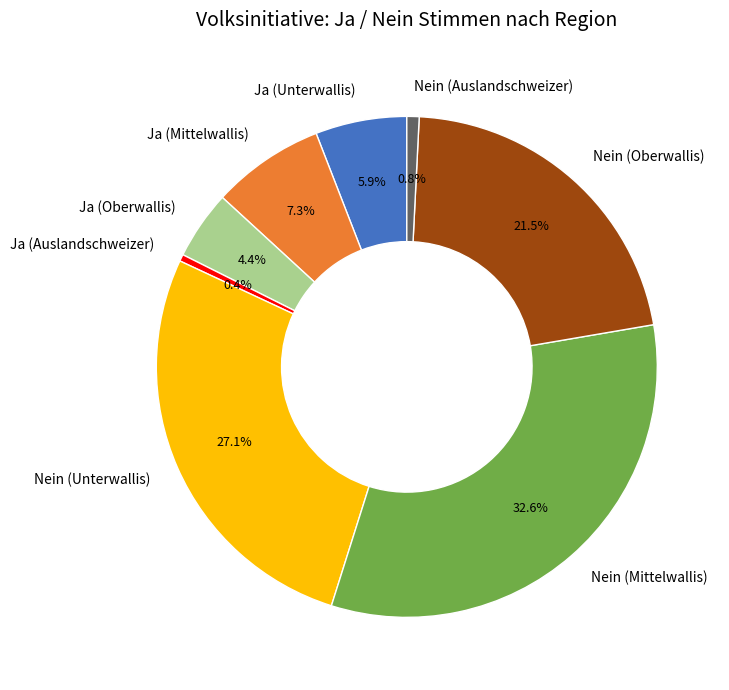

The Nein (Mittelwallis) slice represents 33% of the pie. True or false?

True